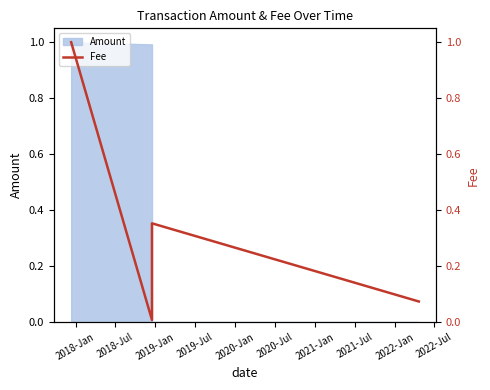

Reading left to right, what are all the values shown in this chart?

1.0	0.0	0.4	0.1